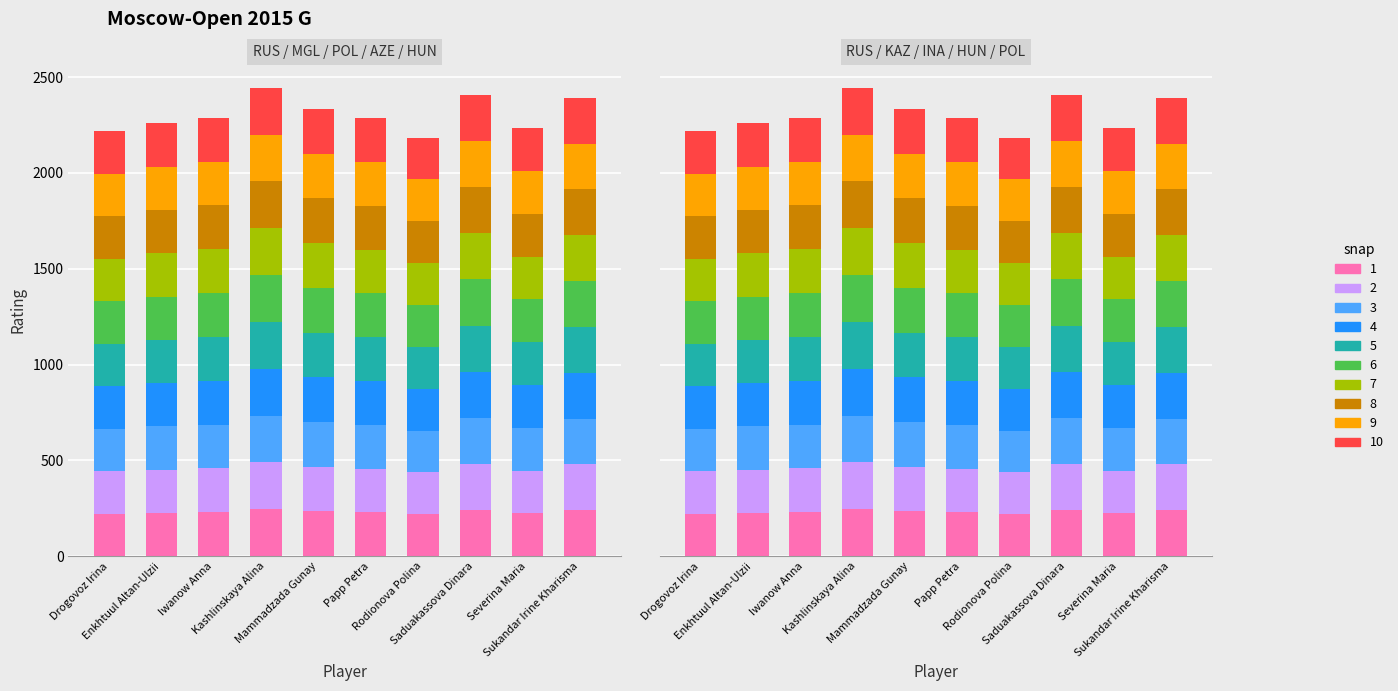

Rank the categories by value from highest to lowest.

Kashlinskaya Alina, Saduakassova Dinara, Sukandar Irine Kharisma, Mammadzada Gunay, Iwanow Anna, Papp Petra, Enkhtuul Altan-Ulzii, Severina Maria, Drogovoz Irina, Rodionova Polina